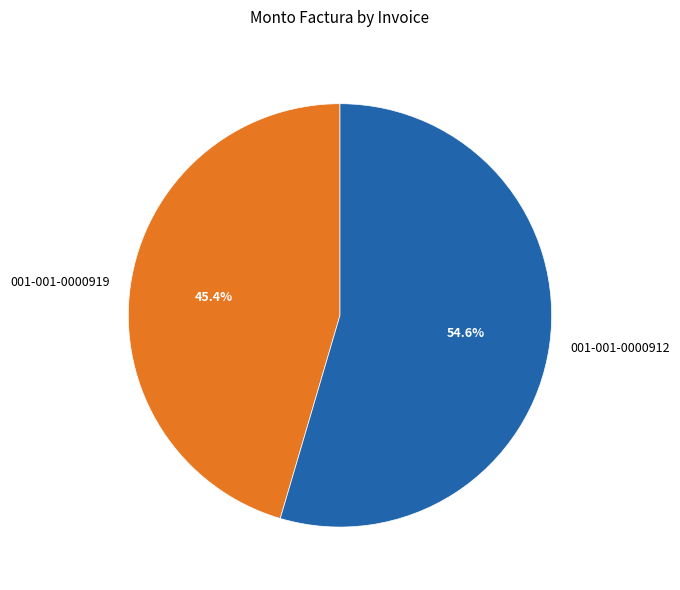

How many segments does this pie chart have?

2